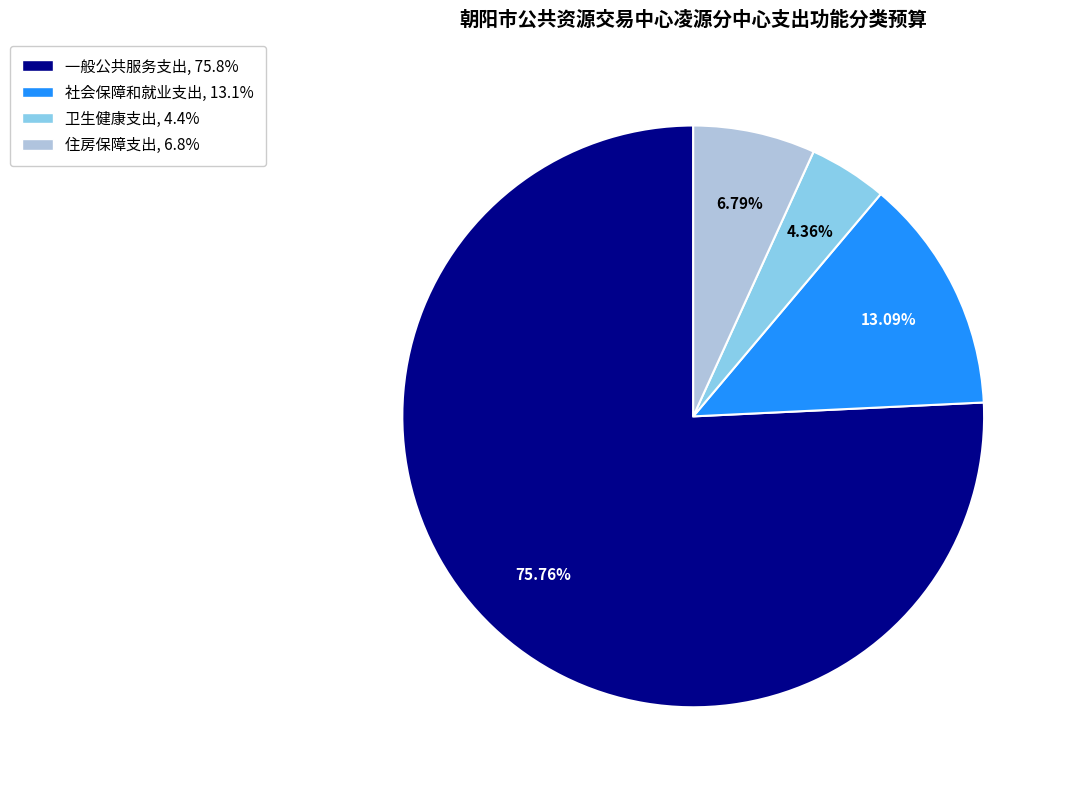

Rank the categories by value from highest to lowest.

一般公共服务支出, 社会保障和就业支出, 住房保障支出, 卫生健康支出